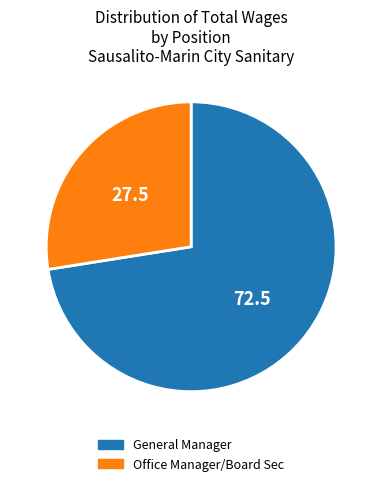

Is it true that Office Manager/Board Sec is 20% of the pie?

False